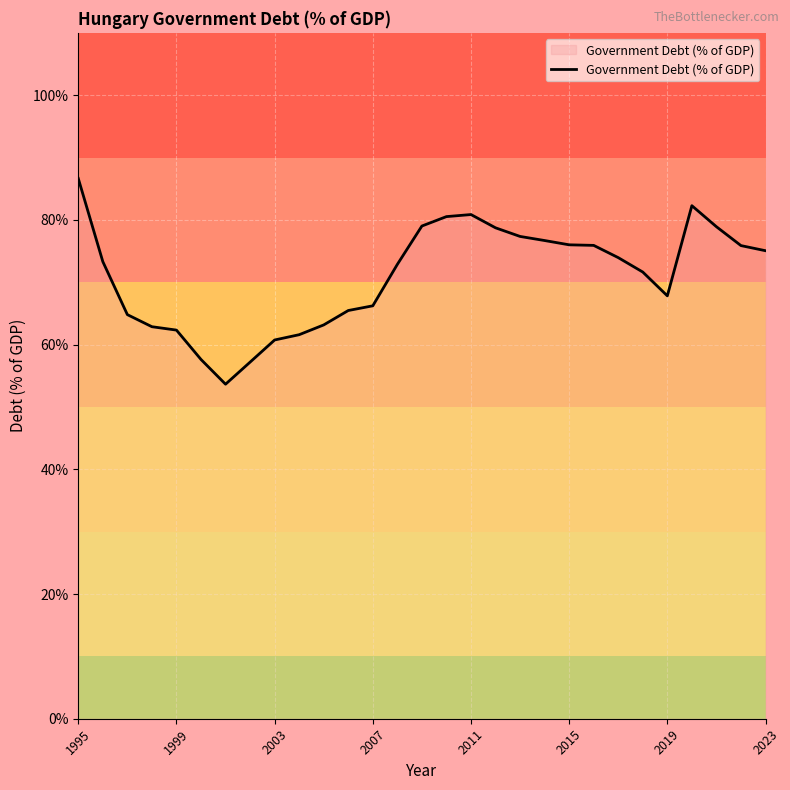

What is the minimum value shown in the chart?

53.7